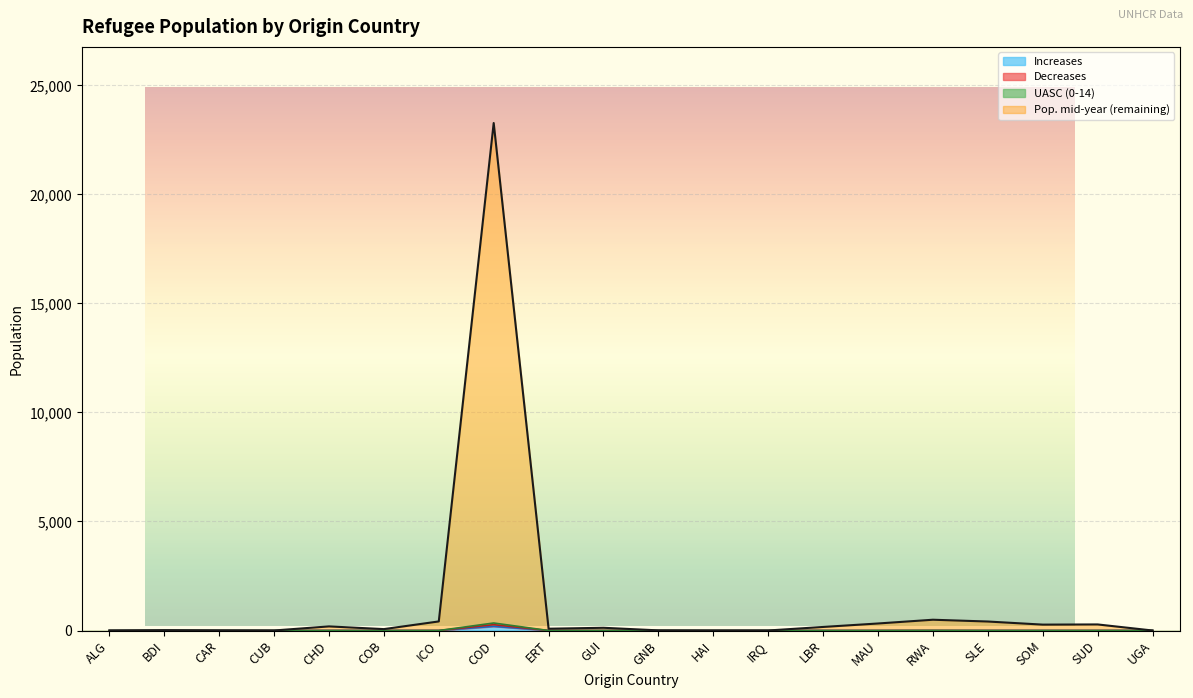

True or false: Decreases and UASC (0-14) cross at least once.

False